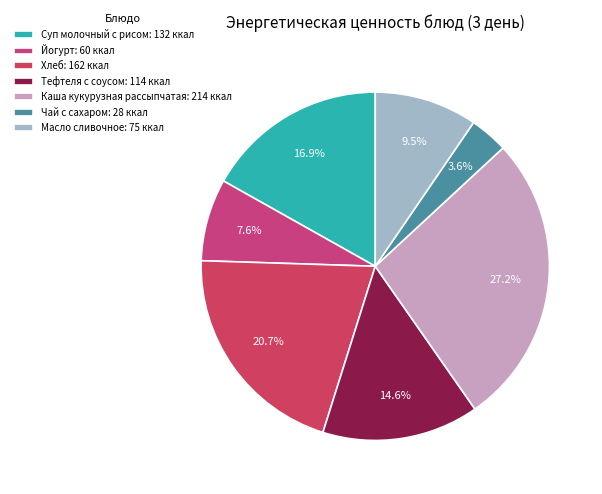

Which slice is the smallest?

Чай с сахаром